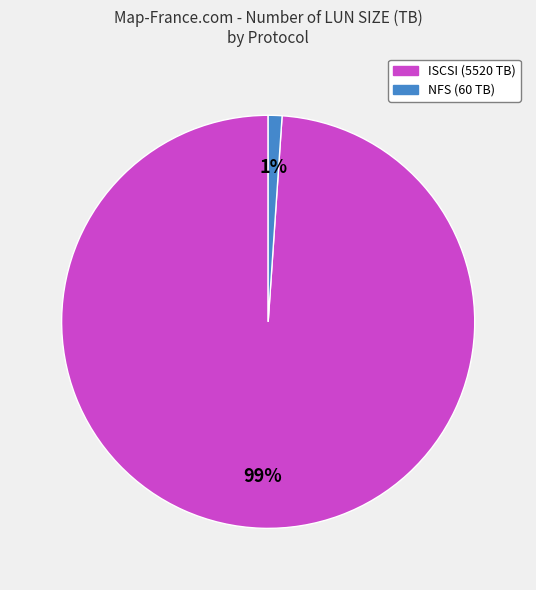

The ISCSI slice represents 89% of the pie. True or false?

False